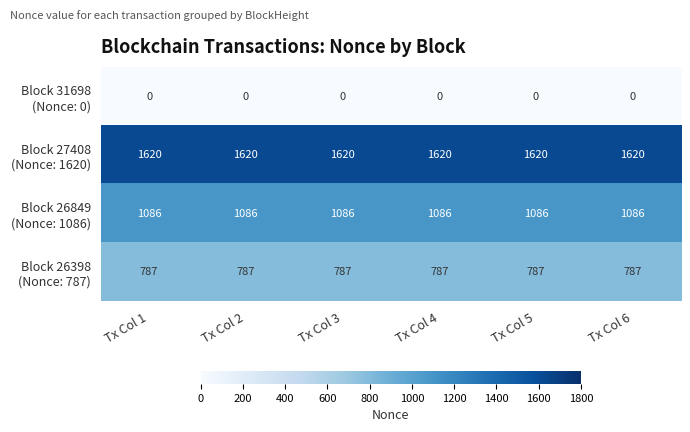

What is the greatest value displayed?

1620